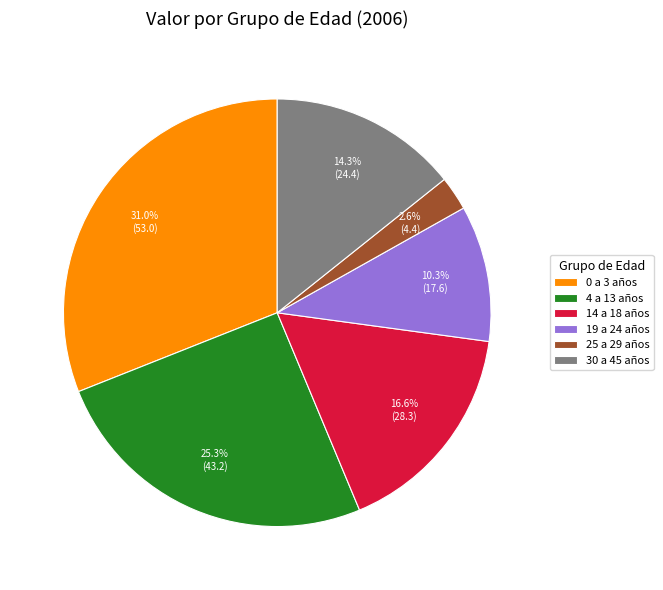

The 19 a 24 años slice represents 10% of the pie. True or false?

True